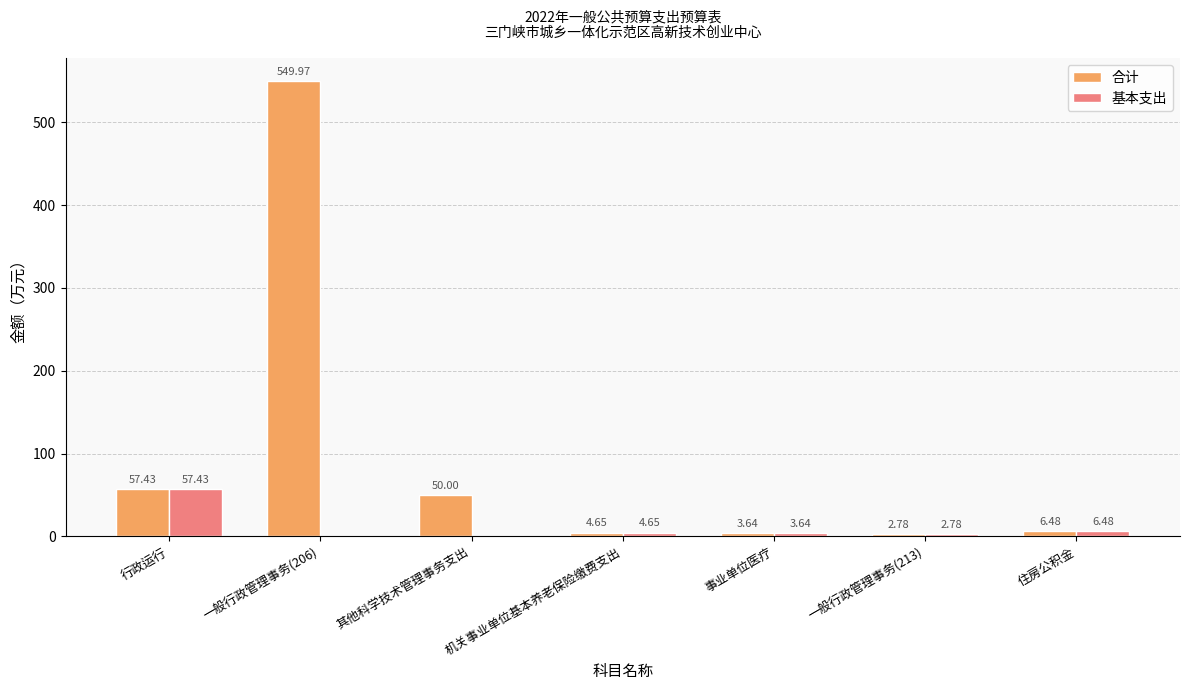

Is it true that 基本支出 equals 0.0 at 一般行政管理事务(206)?

True